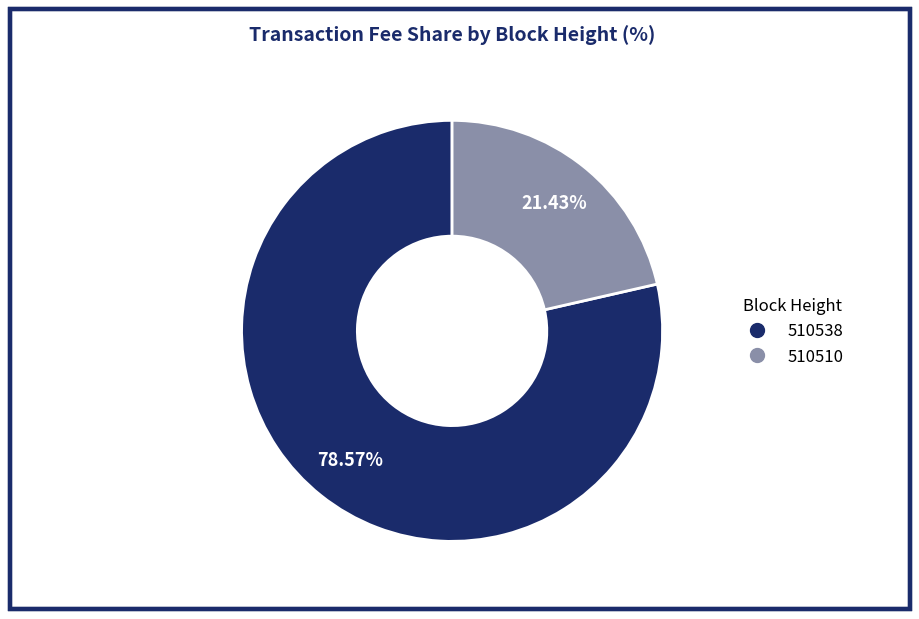

Count the number of slices in the pie.

2